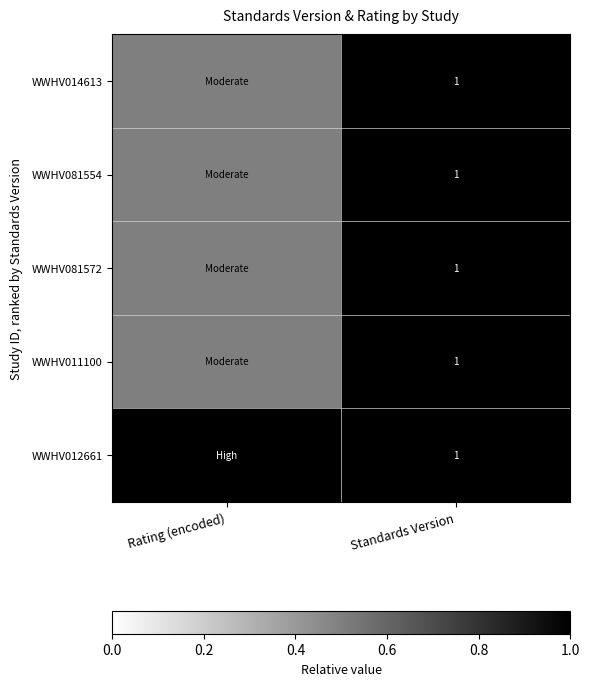

What is the total value across all series at Standards Version?

5.0